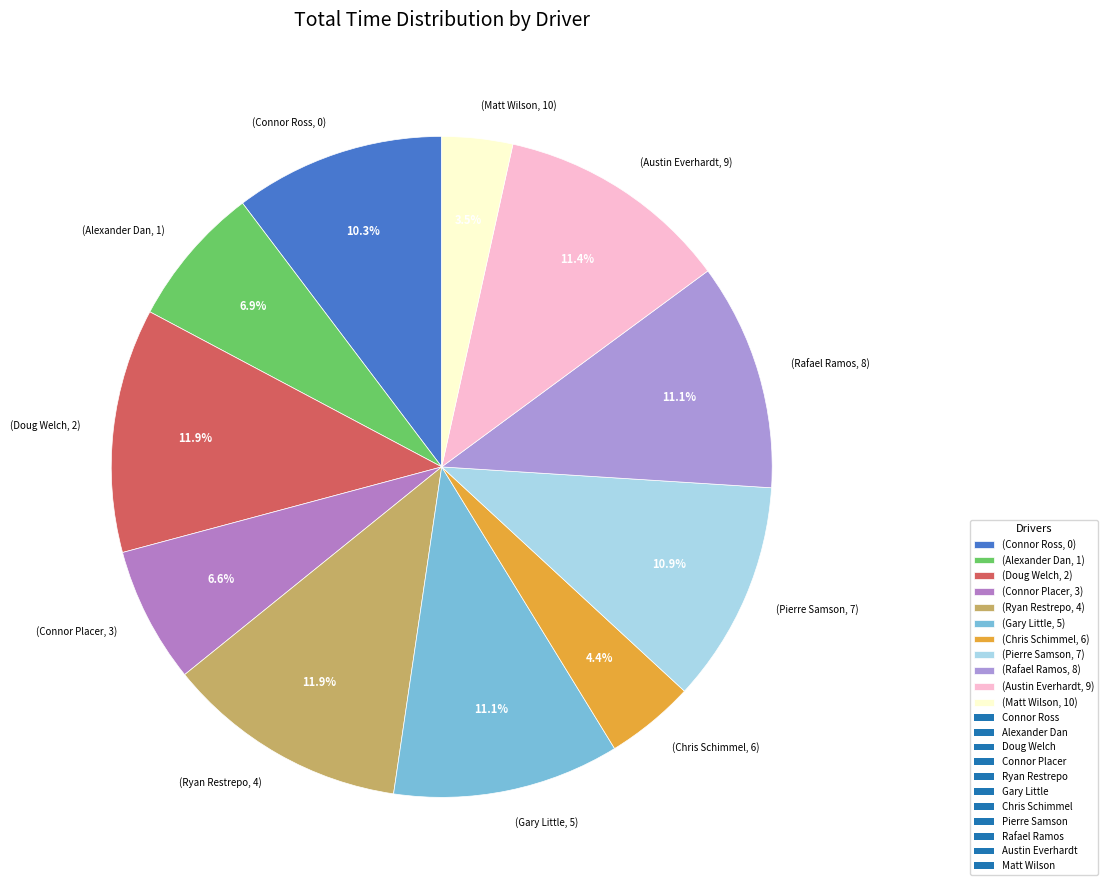

Approximately how many times larger is the value at (Rafael Ramos, 8) compared to (Matt Wilson, 10)?

3.2